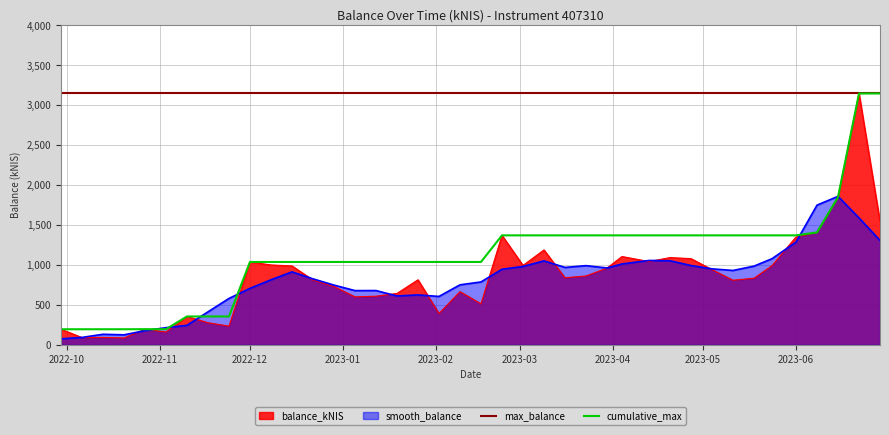

What is the maximum value for balance_kNIS?

3147.8